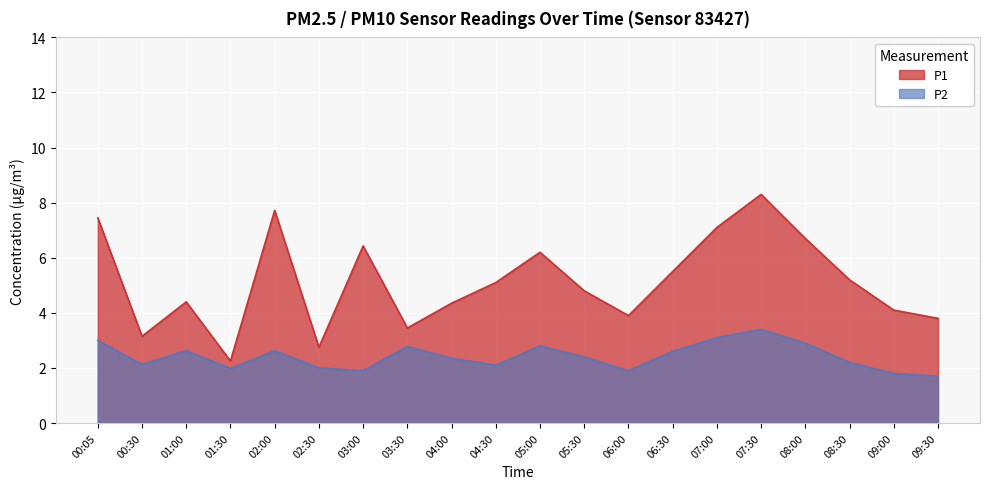

Which series has the largest total across all categories?

P1